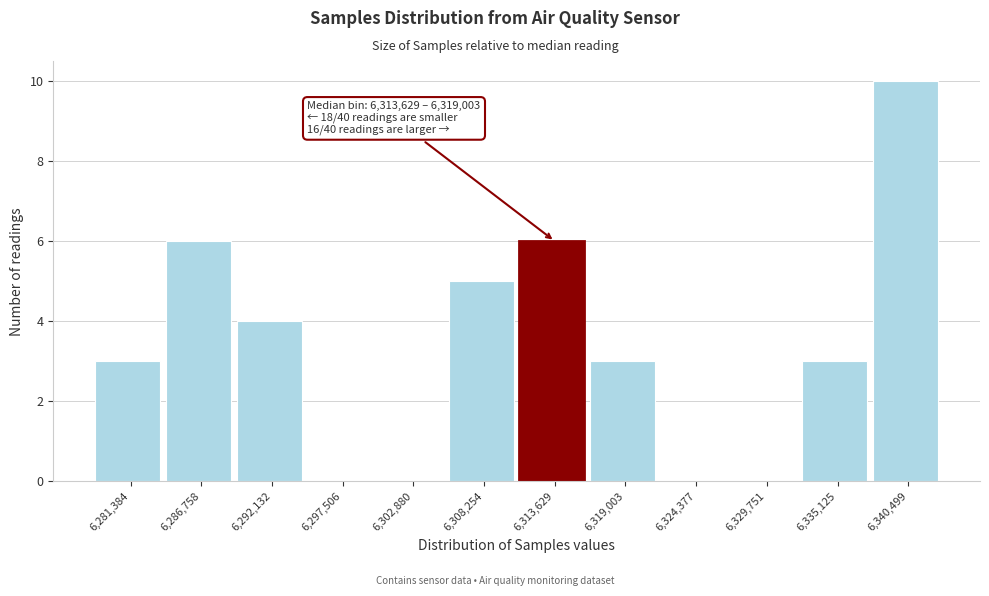

Reading left to right, transcribe all the data shown in this chart.

6,281,384=3	6,286,758=6	6,292,132=4	6,297,506=0	6,302,880=0	6,308,254=5	6,313,629=6	6,319,003=3	6,324,377=0	6,329,751=0	6,335,125=3	6,340,499=10